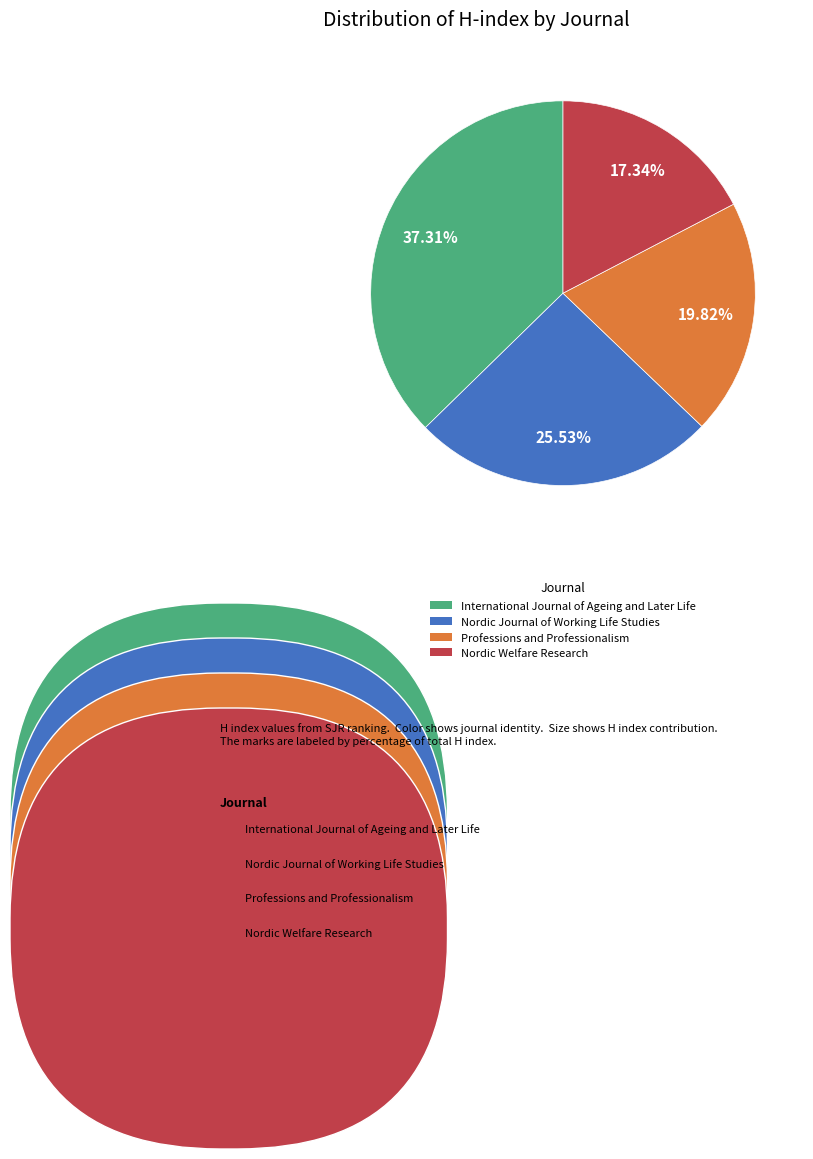

How many segments does this pie chart have?

4